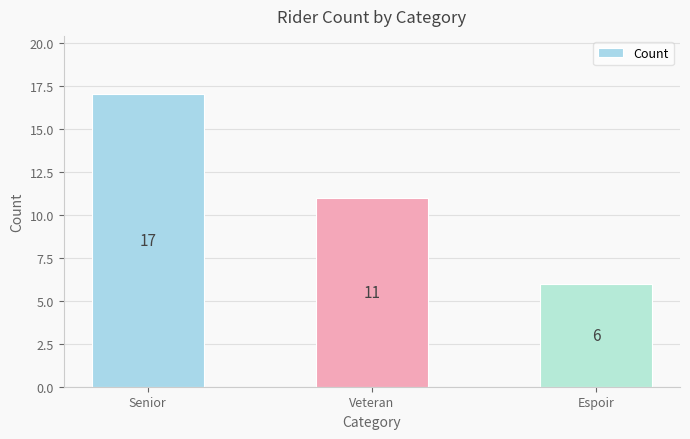

What is the value of the 2nd bar from the left?

11